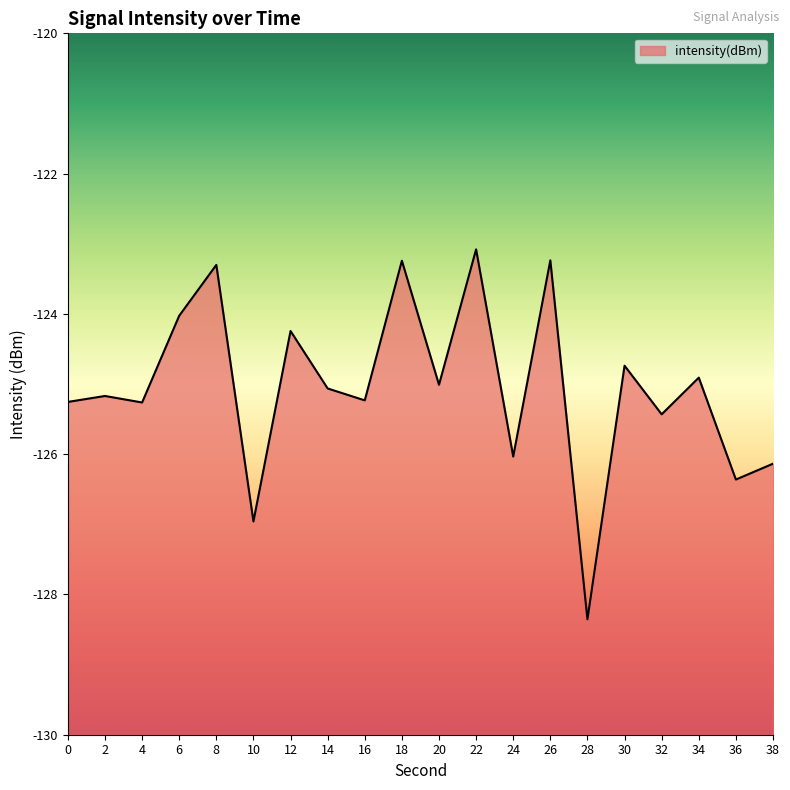

Reading left to right, what are all the values shown in this chart?

-125.3	-125.2	-125.3	-124.0	-123.3	-127.0	-124.2	-125.1	-125.2	-123.2	-125.0	-123.1	-126.0	-123.2	-128.4	-124.7	-125.4	-124.9	-126.4	-126.1